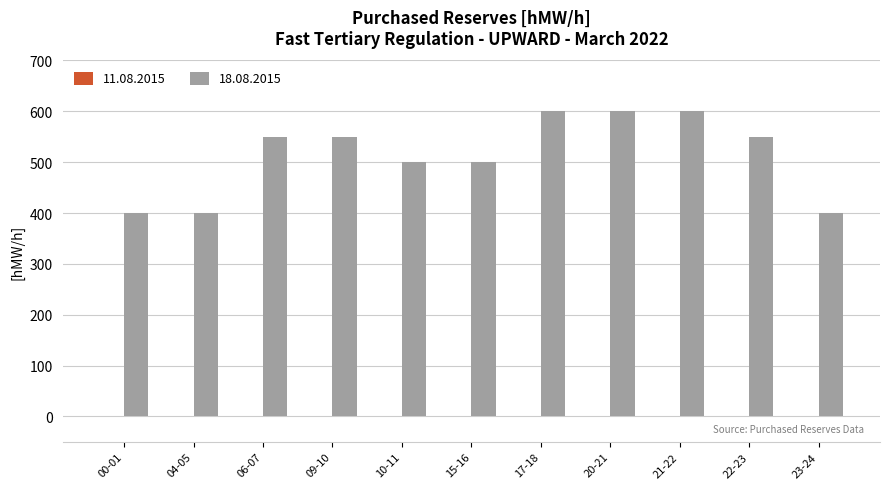

What is the label of the 4th bar from the right?

20-21